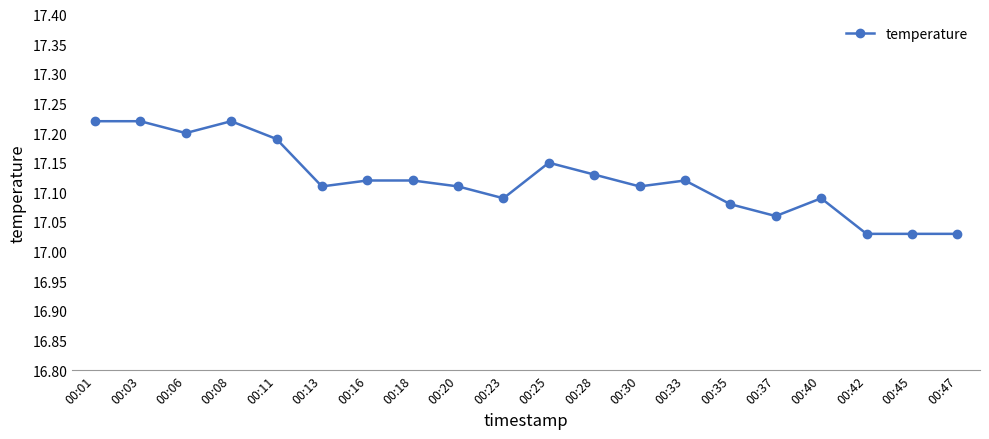

At which category does the data reach its first local valley?

00:06